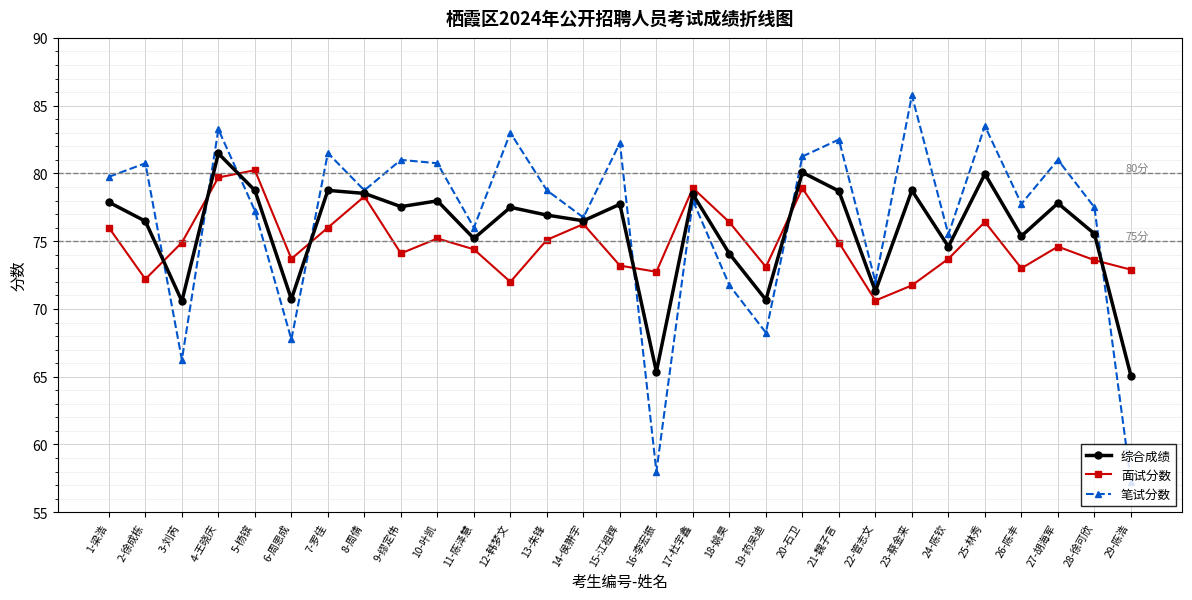

Which series has the largest range (max minus min)?

笔试分数